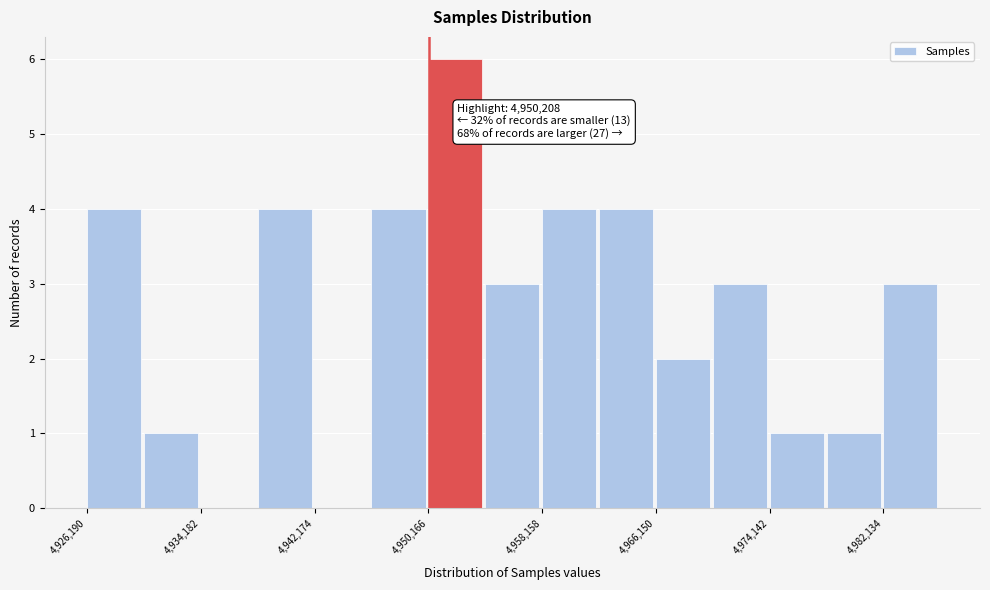

Read against the x-axis, roughly where is the centre of the tallest bar?

4952000